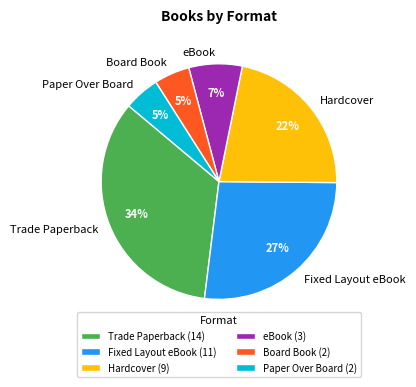

Does any single category account for the majority?

No